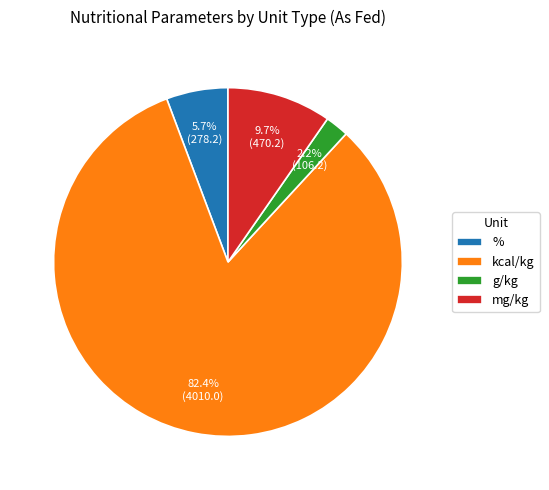

Approximately how many times larger is the value at g/kg compared to %?

0.4